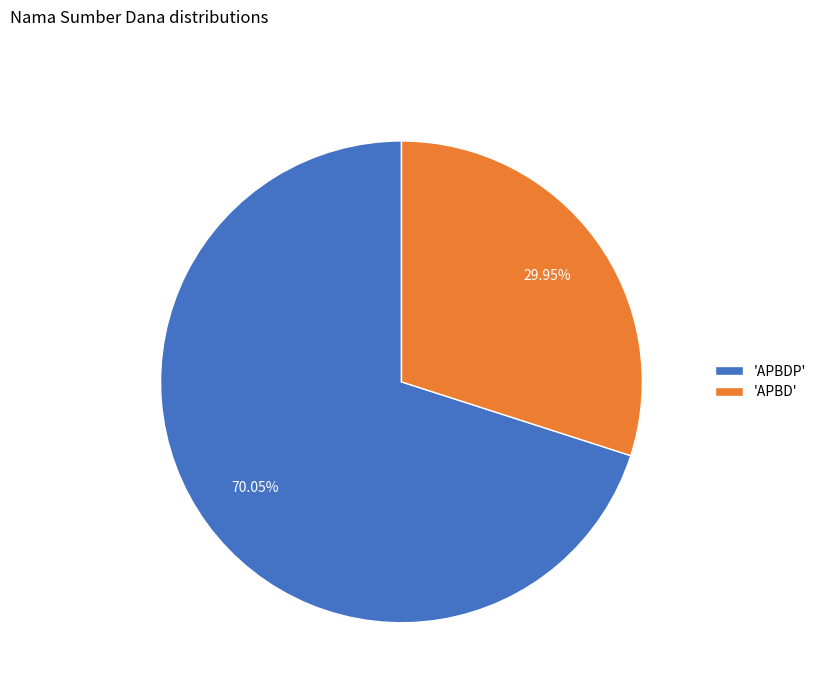

What is the ratio of the value at 'APBDP' to the value at 'APBD'?

2.3